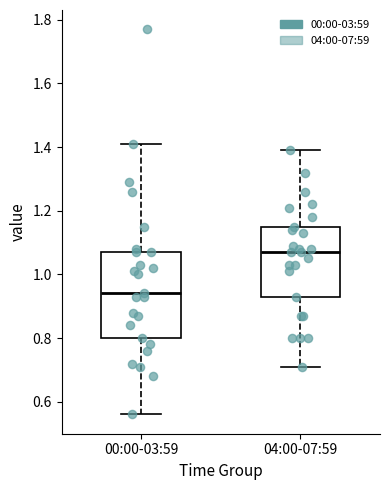

Which box has the lowest median line?

00:00-03:59